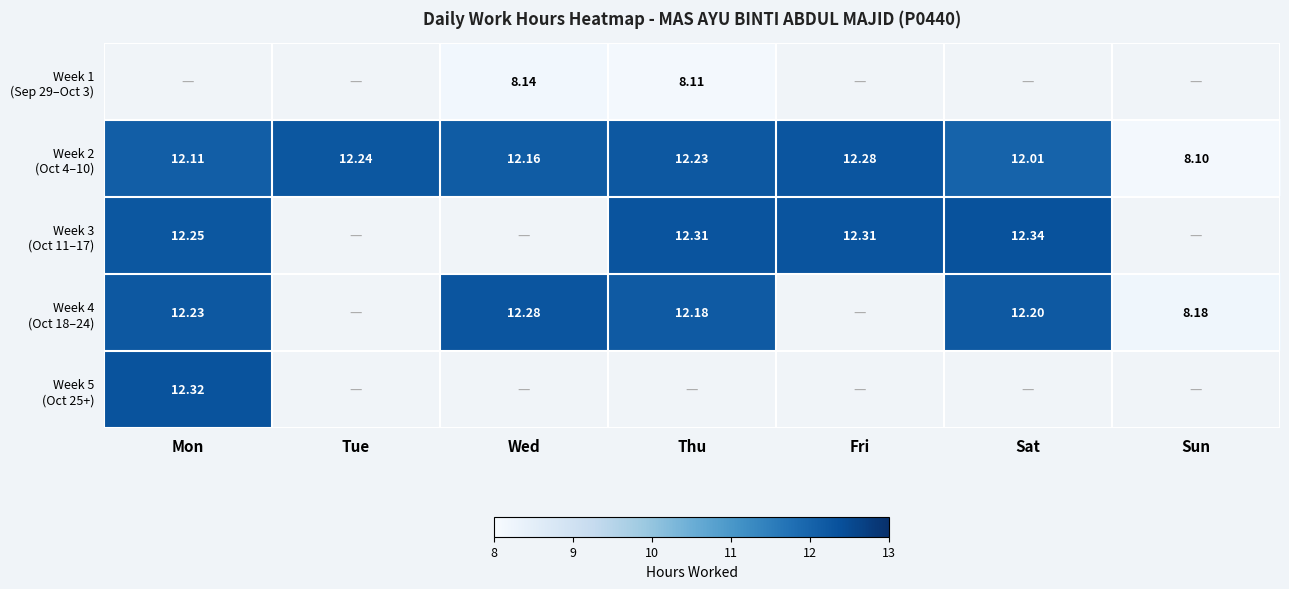

Which series changed the most between Wed and Sun?

Week 4 (Oct 18–24)